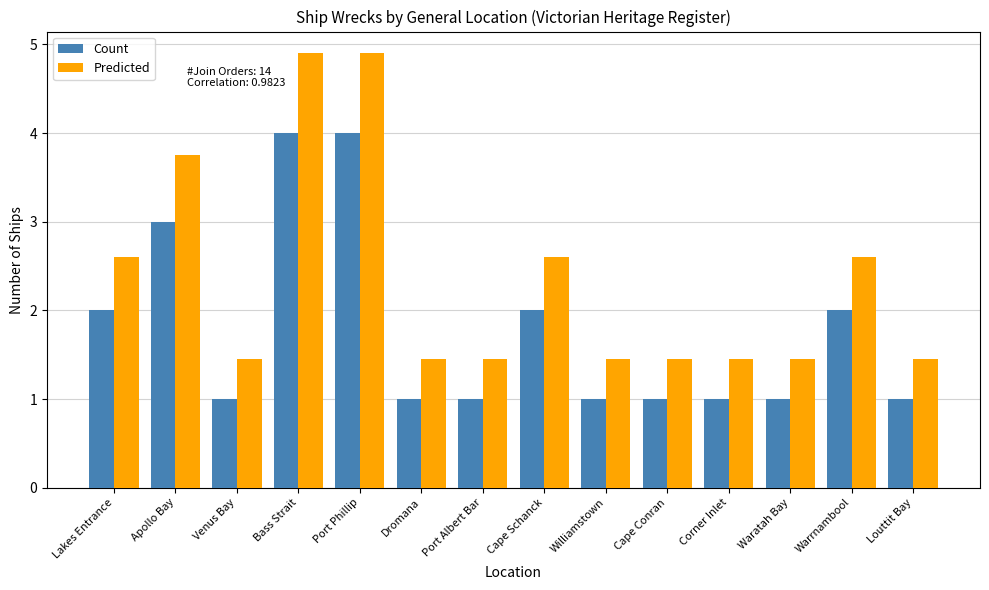

Rank the series at Williamstown from highest to lowest value.

Predicted, Count